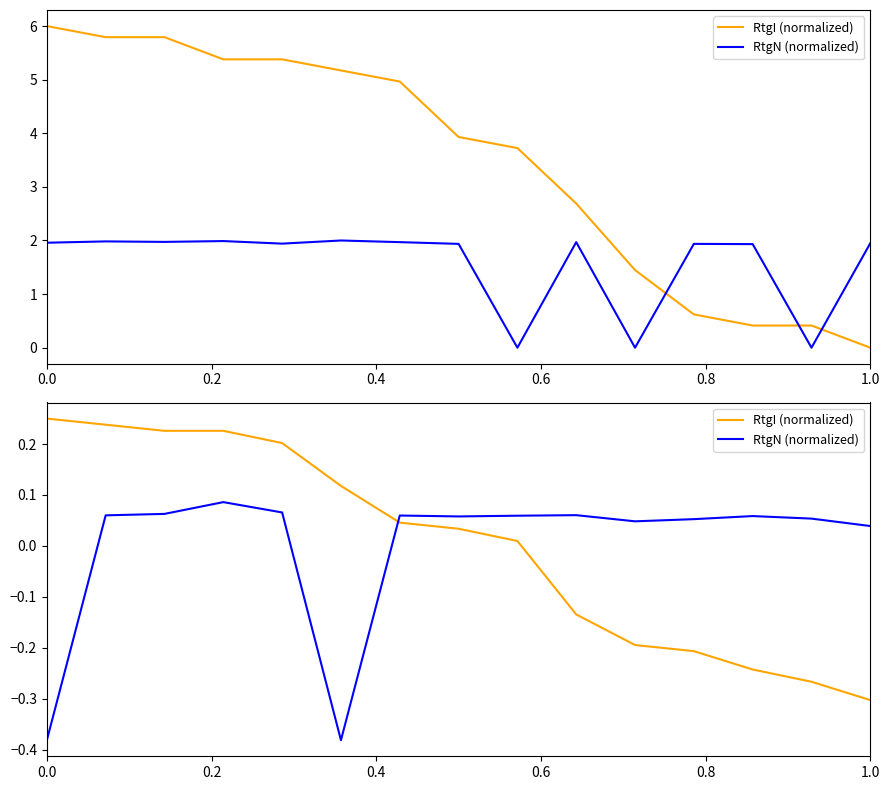

Reading right to left, transcribe all the data shown in this chart.

RtgI (normalized): -0.3	-0.3	-0.2	-0.2	-0.2	-0.1	0.0	0.0	0.0	0.1	0.2	0.2	0.2	0.2	0.3
RtgN (normalized): 0.0	0.1	0.1	0.1	0.0	0.1	0.1	0.1	0.1	-0.4	0.1	0.1	0.1	0.1	-0.4